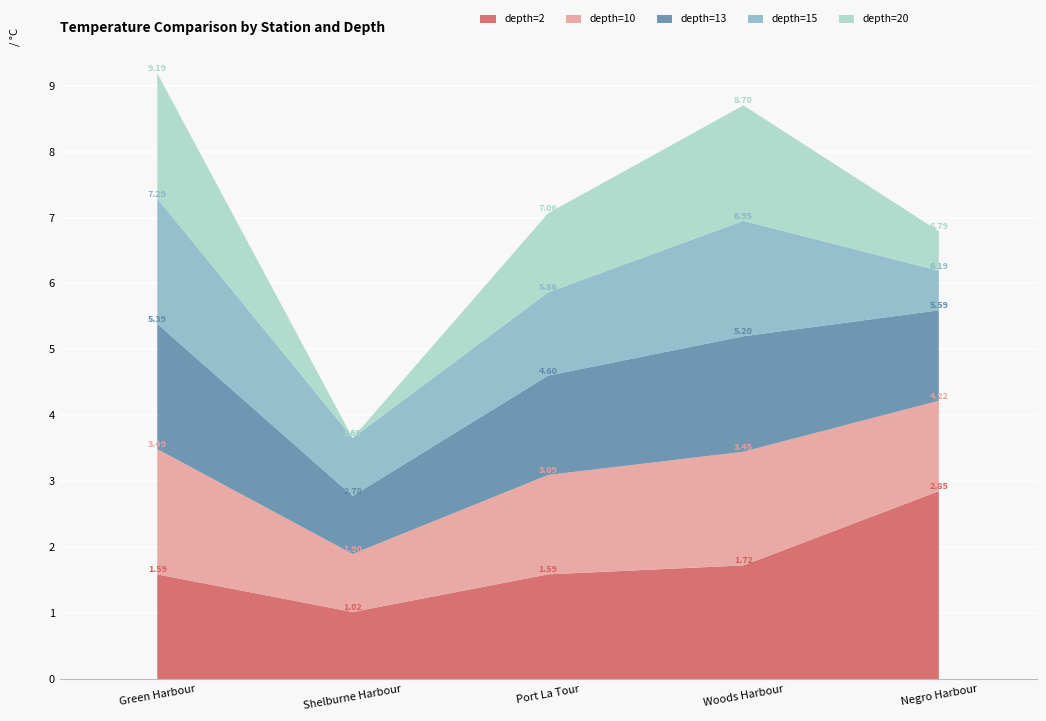

Reading left to right, what are all the values shown in this chart?

depth=2: Green Harbour-Blue Island=1.6	Shelburne Harbour-McNutts Island=1.0	Port La Tour-Taylors Rock=1.6	Woods Harbour-Camerons Cove=1.7	Negro Harbour-Ingomar=2.9
depth=10: Green Harbour-Blue Island=1.9	Shelburne Harbour-McNutts Island=0.9	Port La Tour-Taylors Rock=1.5	Woods Harbour-Camerons Cove=1.7	Negro Harbour-Ingomar=1.4
depth=13: Green Harbour-Blue Island=1.9	Shelburne Harbour-McNutts Island=0.9	Port La Tour-Taylors Rock=1.5	Woods Harbour-Camerons Cove=1.8	Negro Harbour-Ingomar=1.4
depth=15: Green Harbour-Blue Island=1.9	Shelburne Harbour-McNutts Island=0.9	Port La Tour-Taylors Rock=1.3	Woods Harbour-Camerons Cove=1.8	Negro Harbour-Ingomar=0.6
depth=20: Green Harbour-Blue Island=1.9	Shelburne Harbour-McNutts Island=-0.3	Port La Tour-Taylors Rock=1.2	Woods Harbour-Camerons Cove=1.8	Negro Harbour-Ingomar=0.6